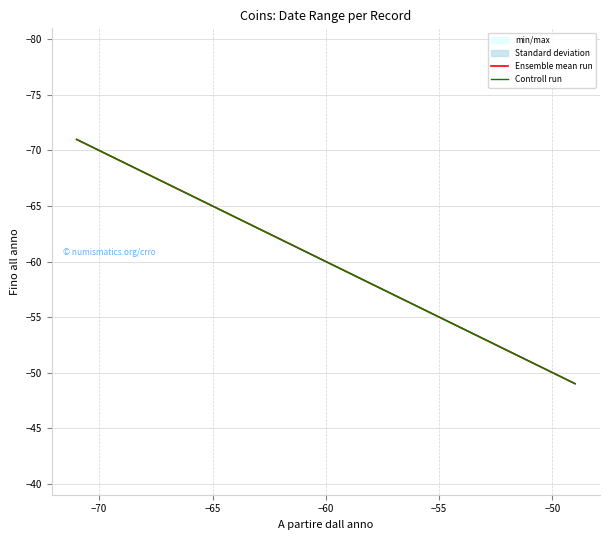

How many Controll run values are between -71 and -49?

2